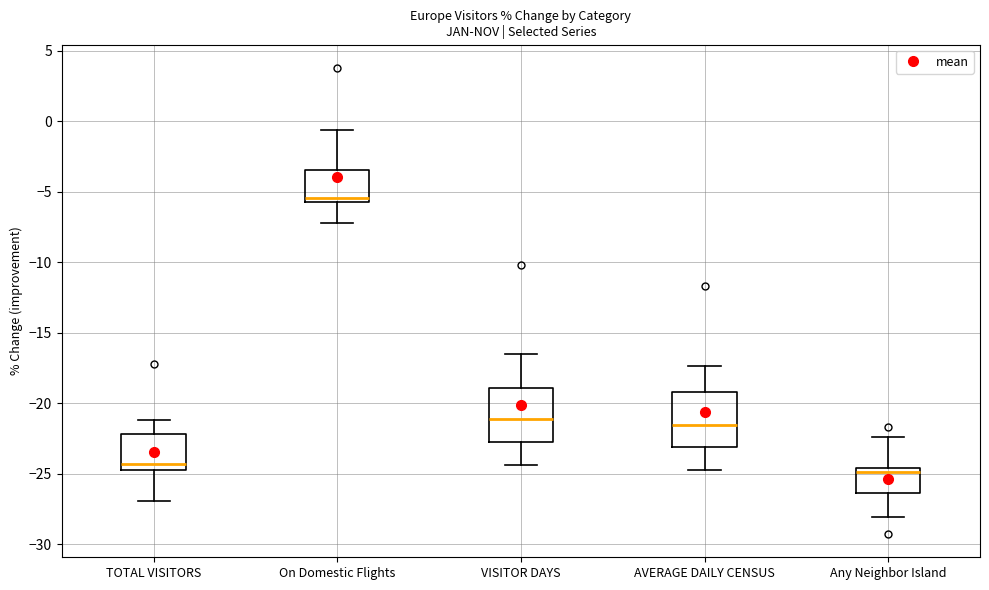

Reading left to right, read every box against the y-axis: the position of its median line, the range the box covers, and the ends of its whiskers. The values are not printed on the chart, so give them approximately, as read against the axis.

TOTAL VISITORS: median -24.5, box -25.0 to -22.0, whiskers -27.0 to -21.0
On Domestic Flights: median -5.5, box -6.0 to -3.5, whiskers -7.0 to -0.5
VISITOR DAYS: median -21.0, box -22.5 to -19.0, whiskers -24.5 to -16.5
AVERAGE DAILY CENSUS: median -21.5, box -23.0 to -19.0, whiskers -24.5 to -17.5
Any Neighbor Island: median -25.0, box -26.5 to -24.5, whiskers -28.0 to -22.5